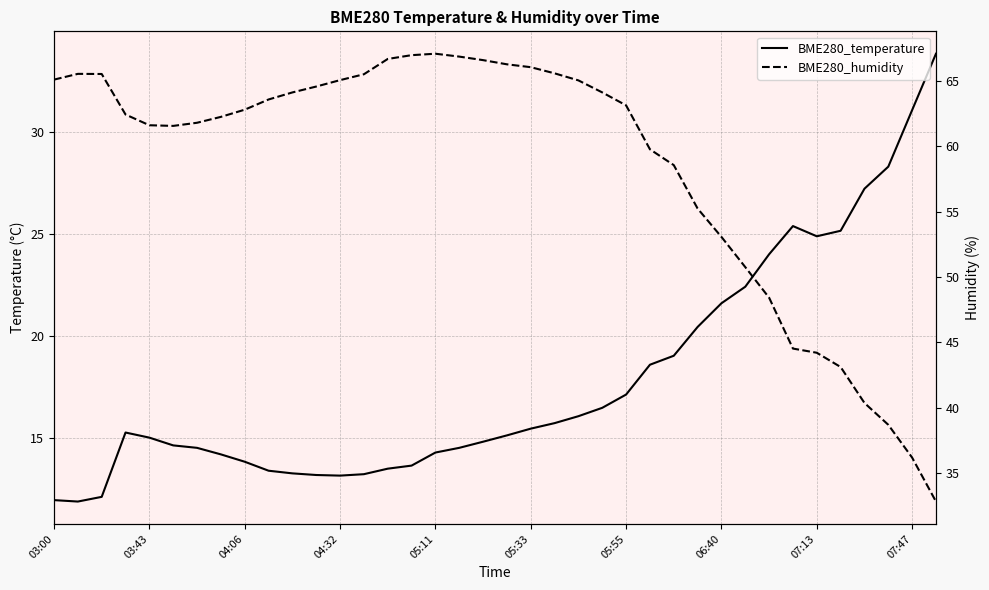

Is the value of BME280_temperature at 05:55 greater than the value of BME280_humidity at 03:43?

No